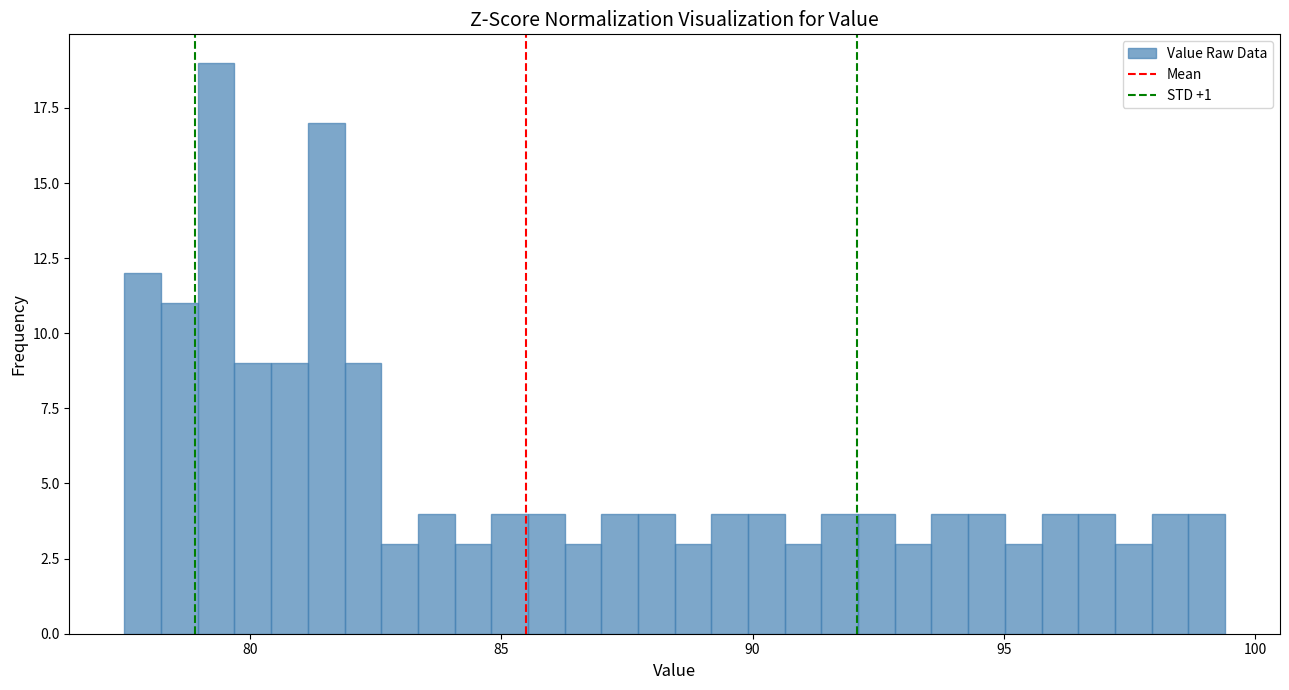

Around what value on the x-axis is the tallest bar? Give the approximate position of its centre, as read against the axis.

79.5